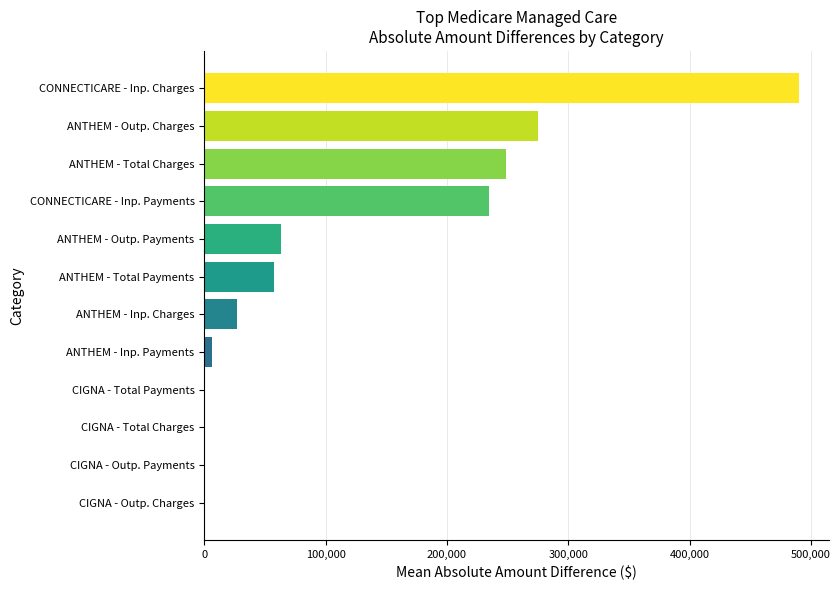

Between CIGNA - Total Charges and ANTHEM - Total Charges, which is larger?

ANTHEM - Total Charges